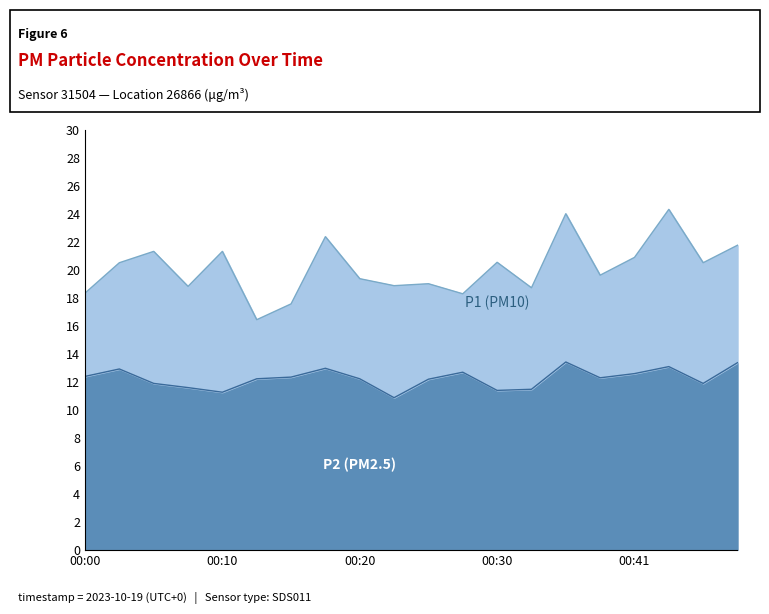

Which category has the highest value in the P2 series?

00:36